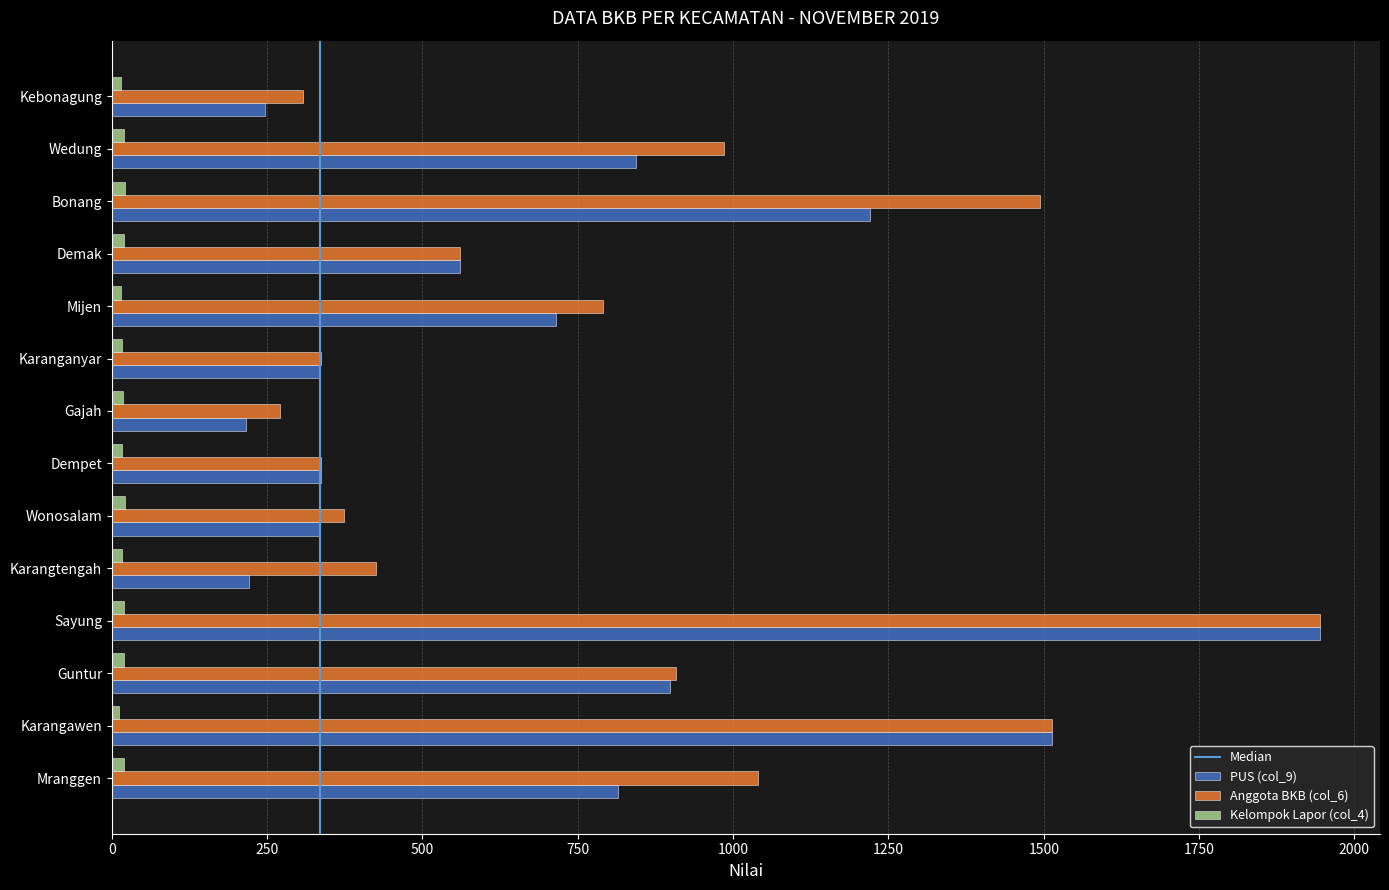

What is the total value across all series at Wedung?

1850